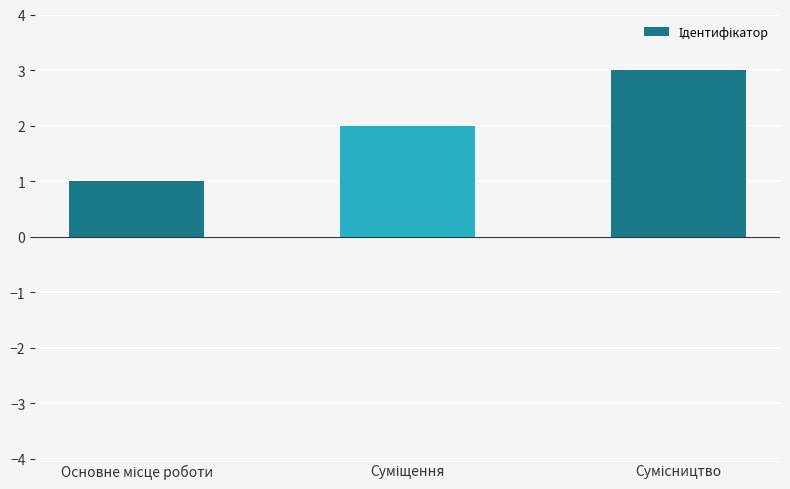

Reading right to left, transcribe all the data shown in this chart.

3	2	1